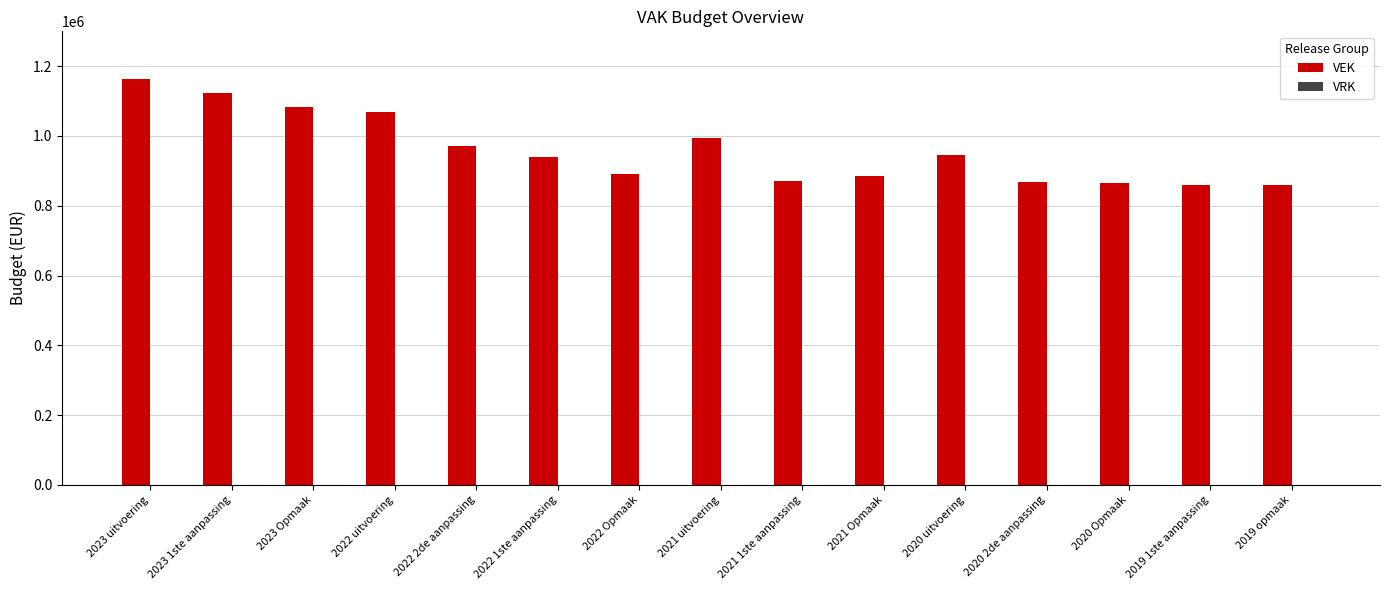

What is the difference between the maximum and second lowest values?

303860